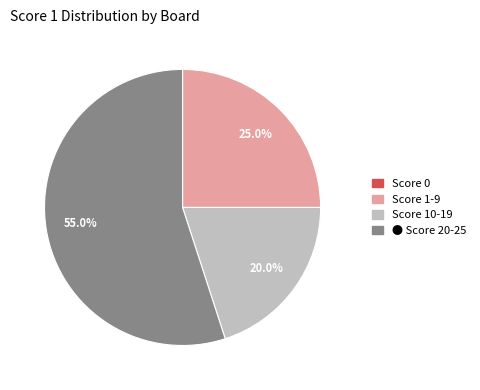

Is there any slice that represents more than half of the pie?

Yes